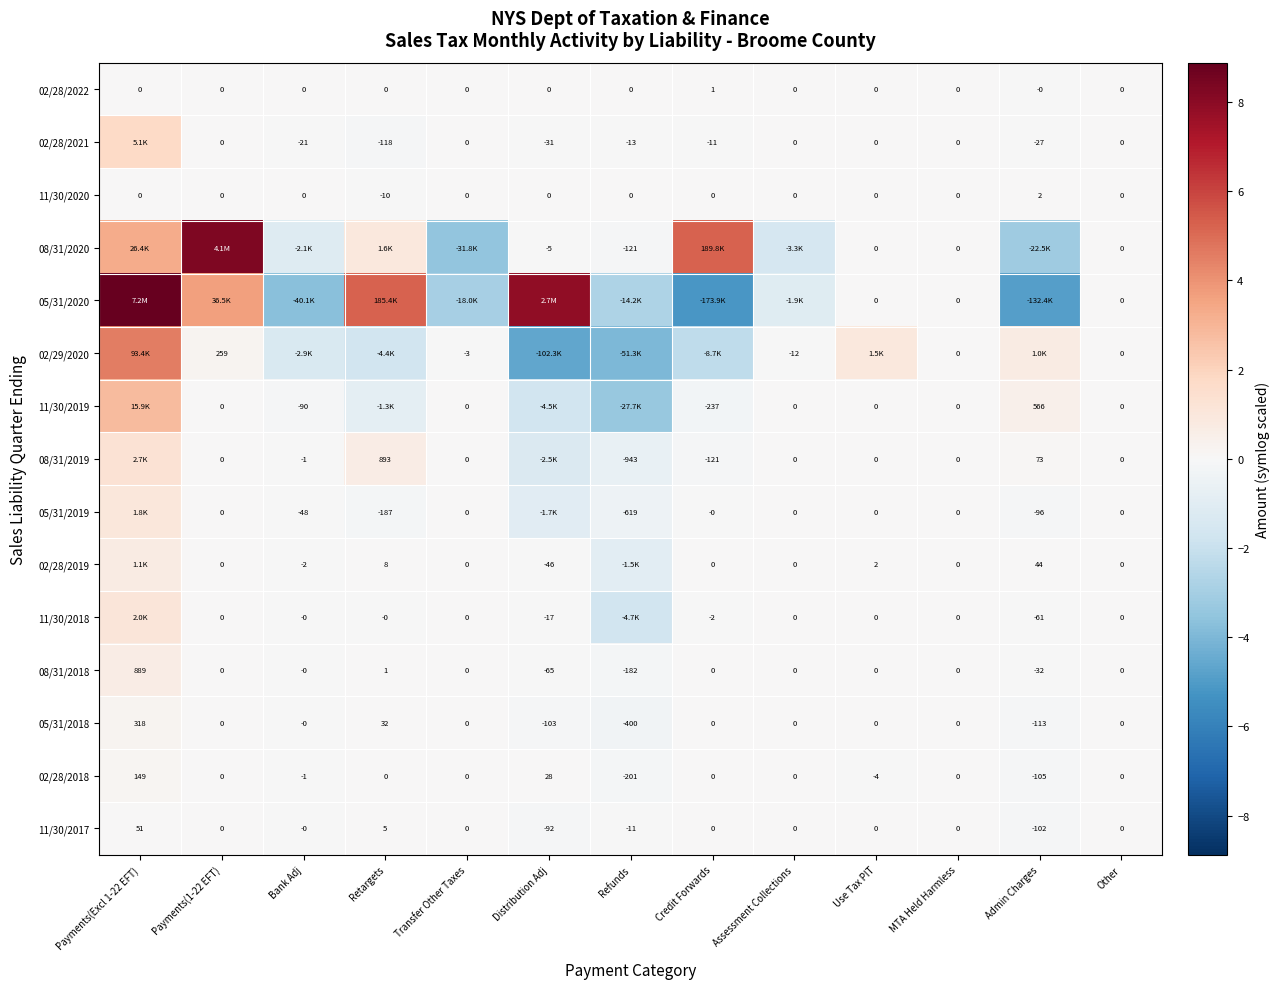

Between Admin Charges and Credit Forwards, which is larger?

Credit Forwards